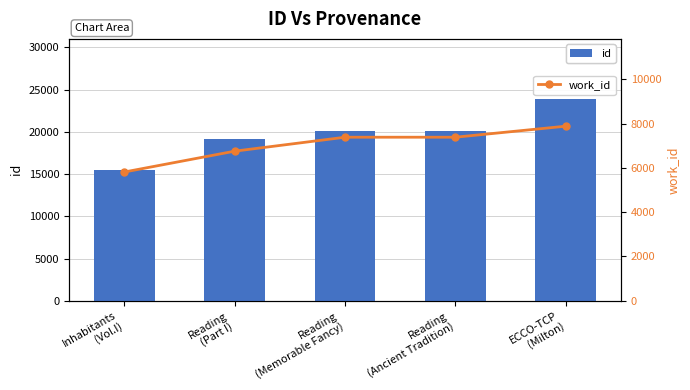

Reading right to left, transcribe all the data shown in this chart.

id: 23839	20145	20141	19103	15515
work_id: 7879	7382	7382	6753	5813